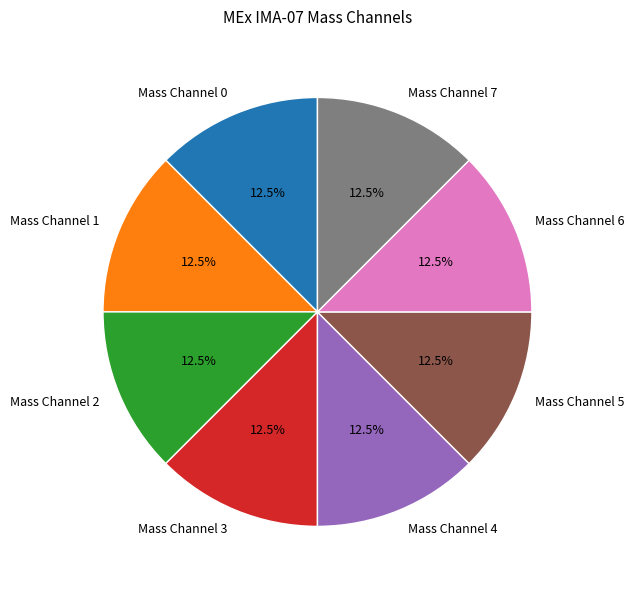

What is the ratio of the value at Mass Channel 1 to the value at Mass Channel 5?

1.0